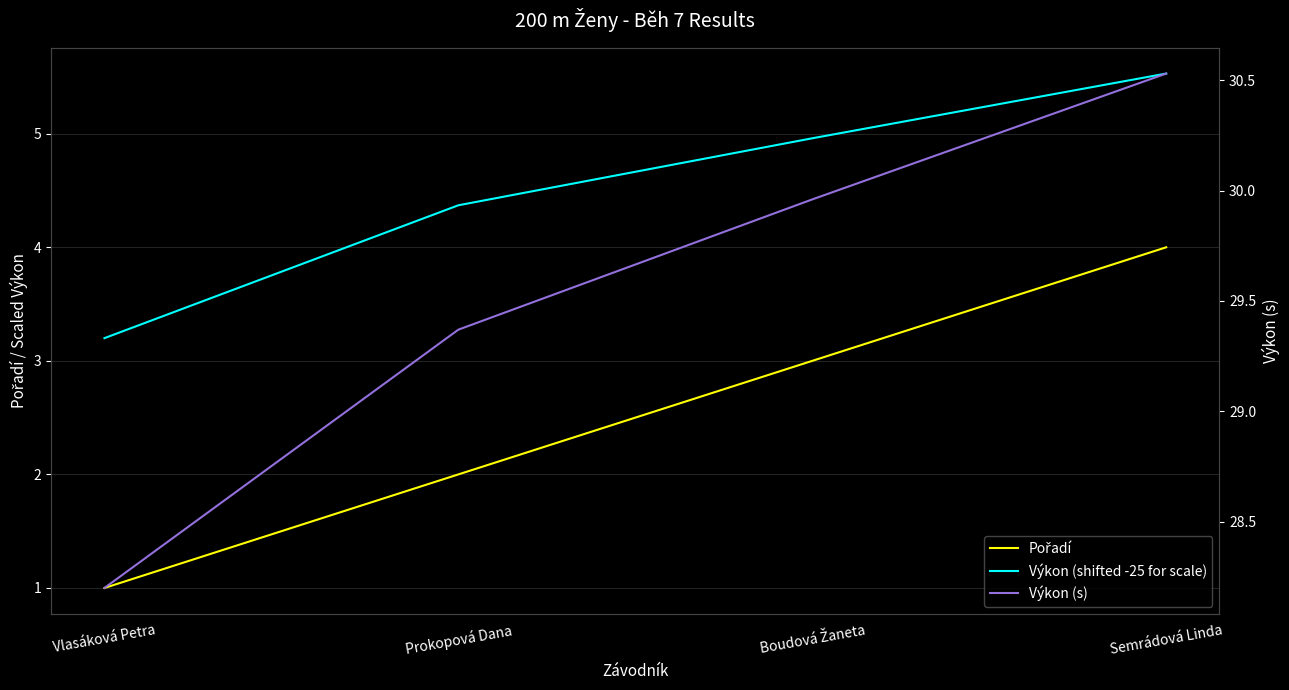

What is the average value of the Výkon (shifted -25 for scale) series?

4.5